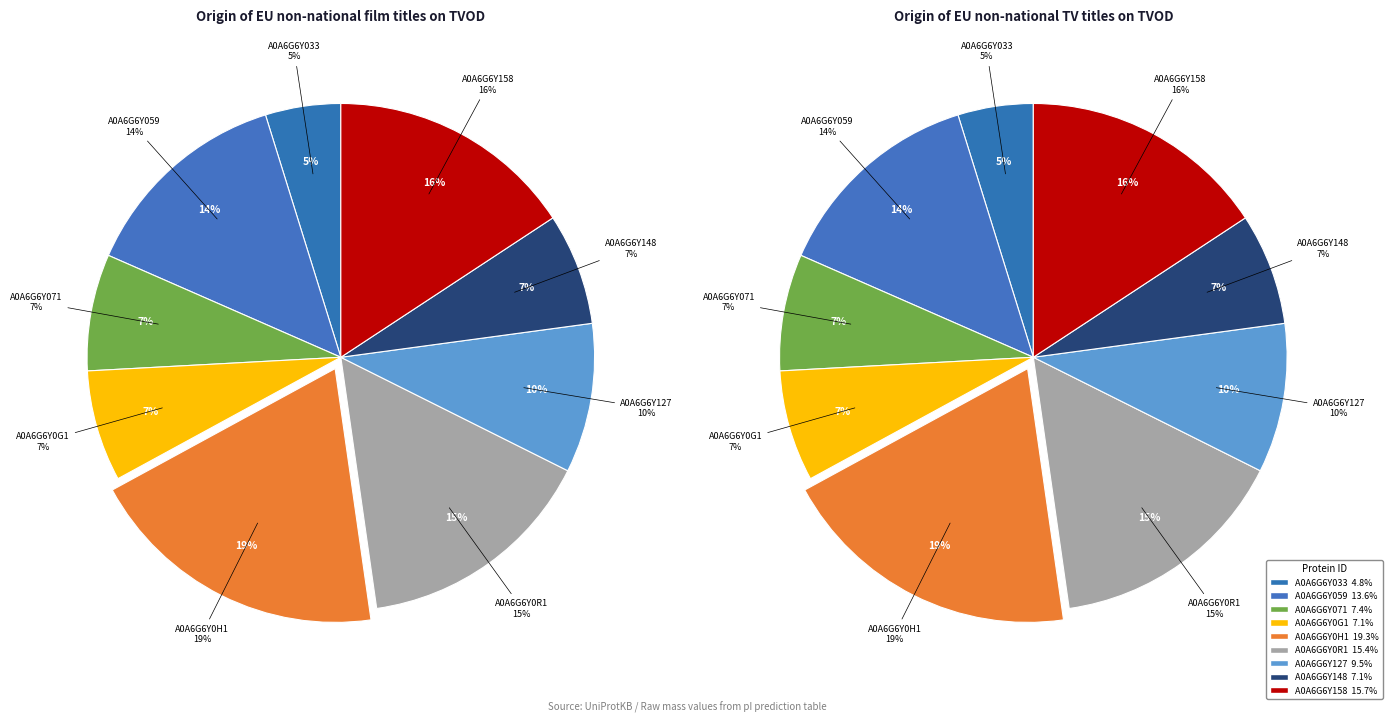

Rank the categories by value from highest to lowest.

A0A6G6Y0H1, A0A6G6Y158, A0A6G6Y0R1, A0A6G6Y059, A0A6G6Y127, A0A6G6Y071, A0A6G6Y148, A0A6G6Y0G1, A0A6G6Y033